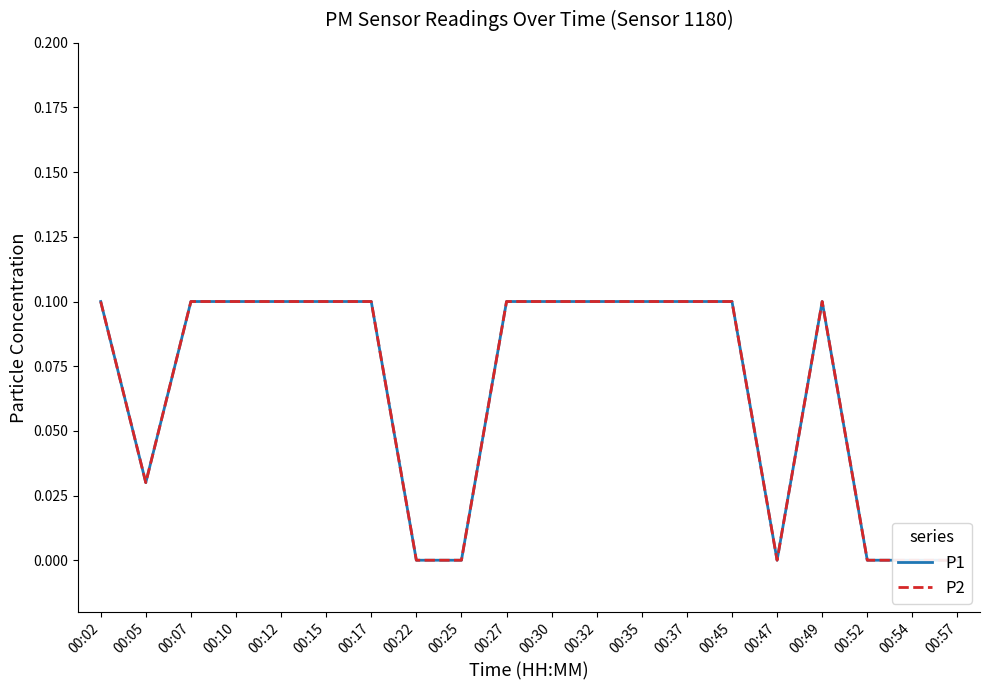

Which series has the largest total across all categories?

P1